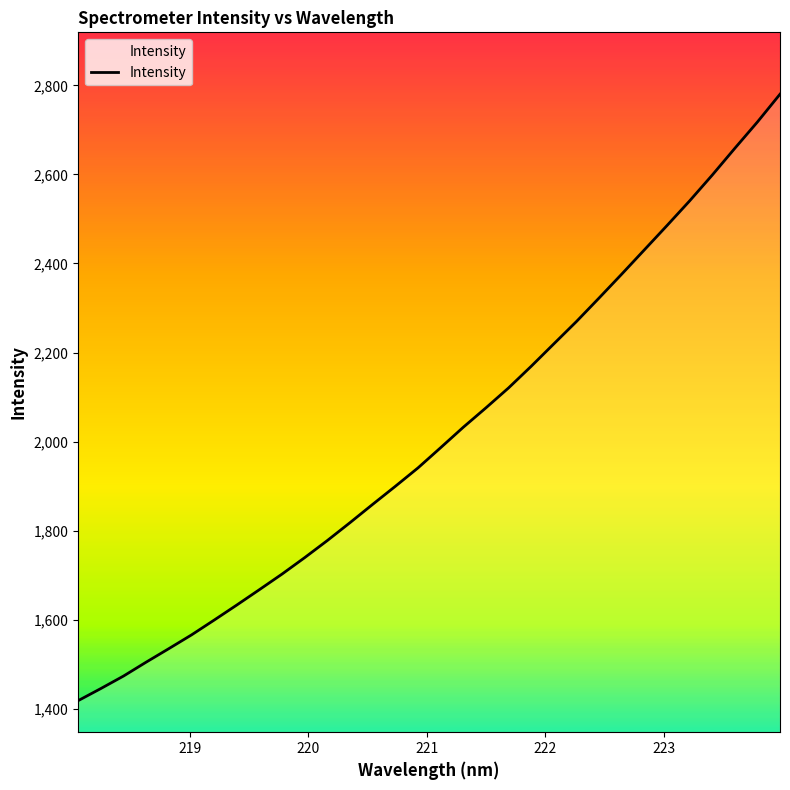

Is it true that the value at 24 is 3865.8?

False